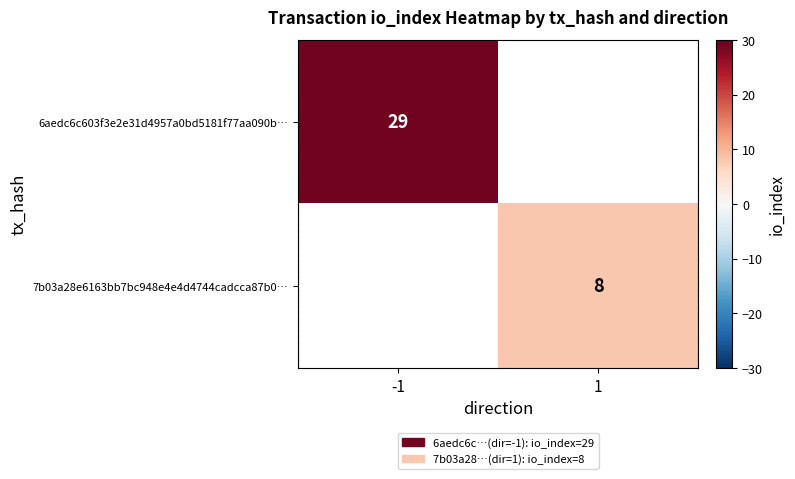

True or false: 7b03a28e6163bb7bc948e4e4d4744cadcca87b0… has a value of 8 at 1.

True